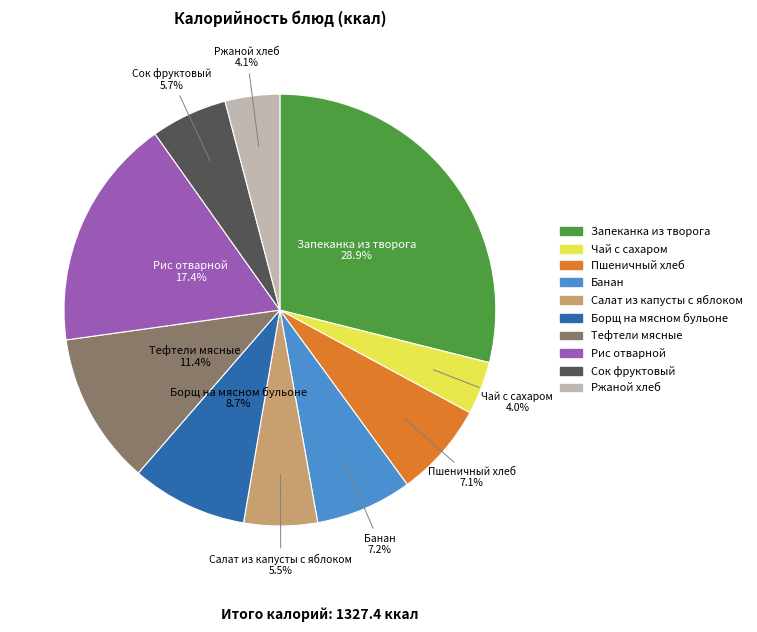

Is there any slice that represents more than half of the pie?

No